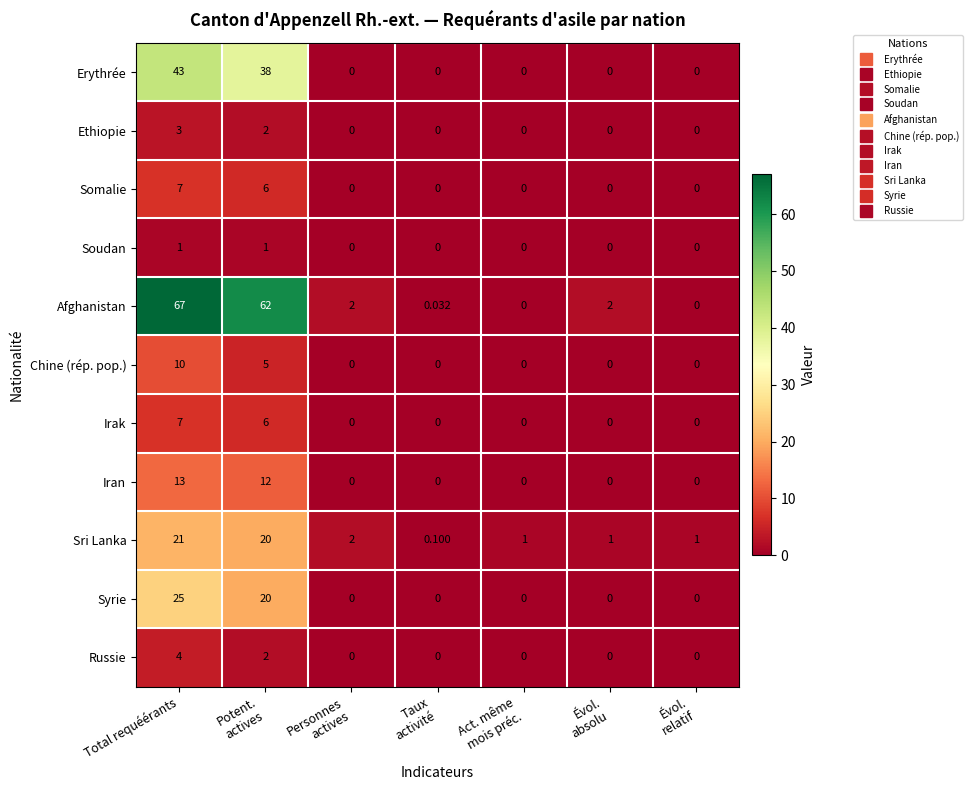

Which series has the largest total across all categories?

Afghanistan